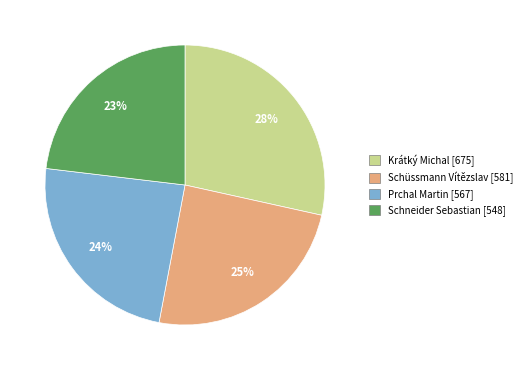

True or false: Krátký Michal accounts for 17% of the total.

False